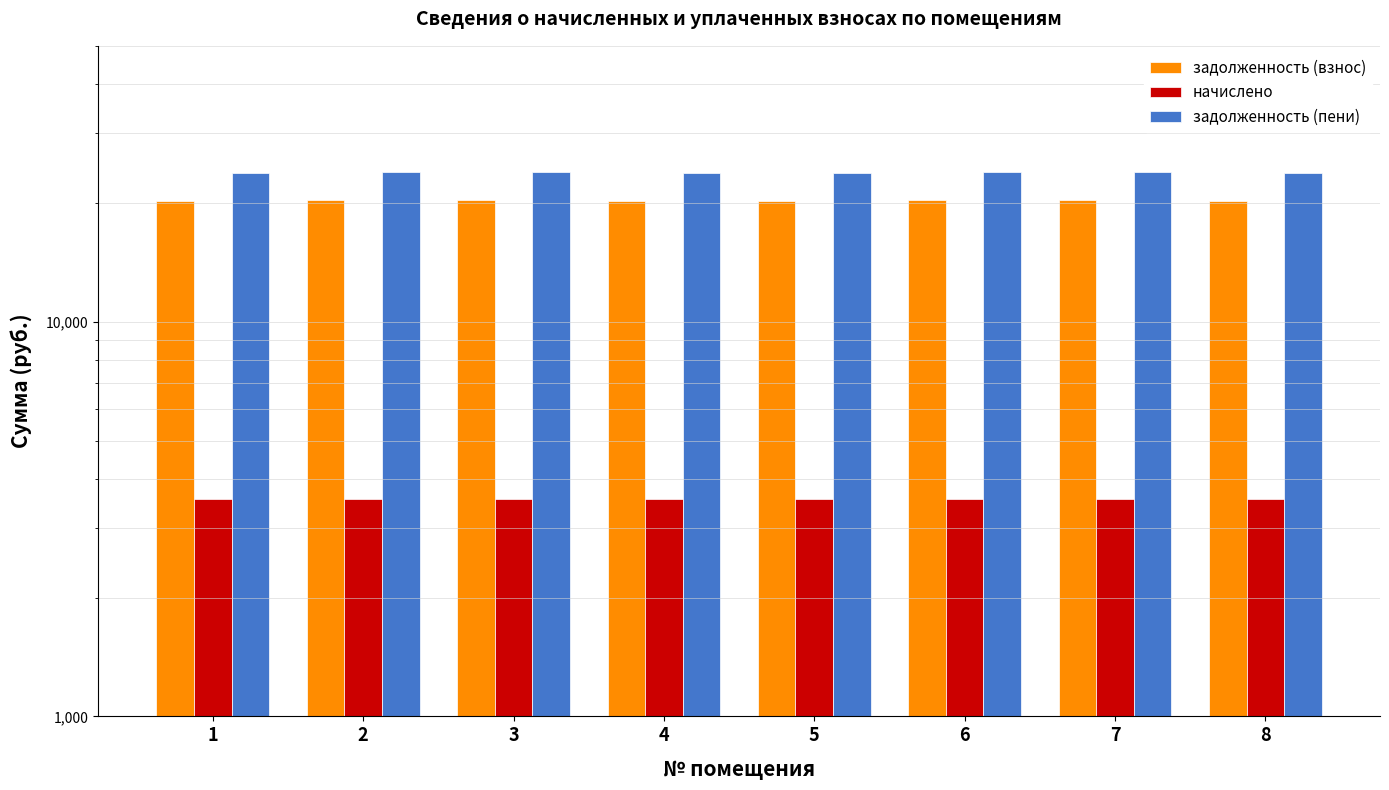

Reading left to right, extract all data points from this chart.

задолженность (взнос): 20223.4	20334.7	20334.7	20223.4	20223.4	20334.7	20334.7	20223.4
начислено: 3545.1	3564.6	3564.6	3545.1	3545.1	3564.6	3564.6	3545.1
задолженность (пени): 23768.5	23899.3	23899.3	23768.5	23768.5	23899.3	23899.3	23768.5